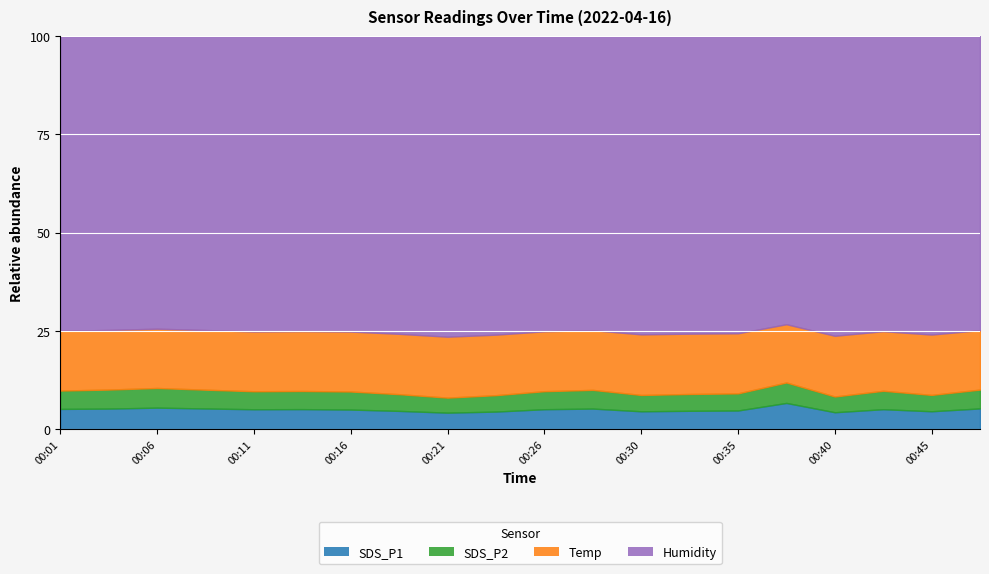

At how many categories does at least one series exceed 72?

20